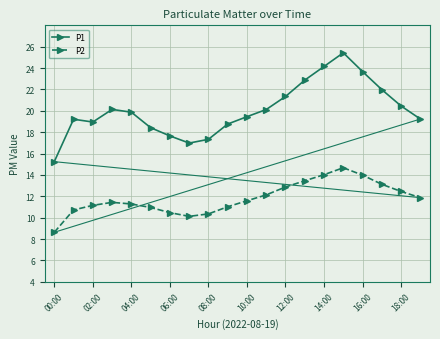

Rank the series by their maximum value, from lowest to highest.

P2, P1